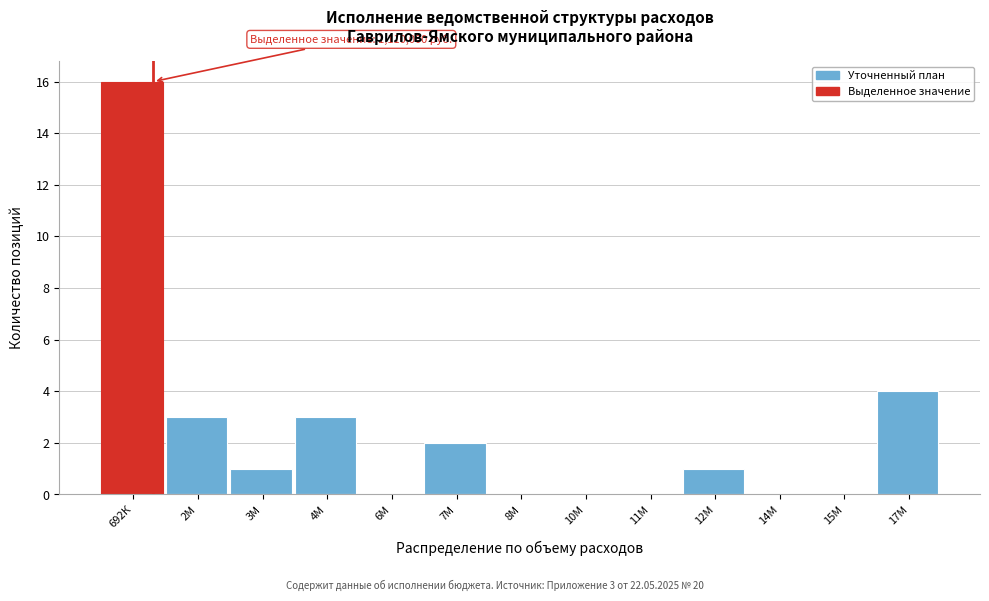

Reading left to right, what are all the values shown in this chart?

692К=16	2М=3	3М=1	4М=3	6М=0	7М=2	8М=0	10М=0	11М=0	12М=1	14М=0	15М=0	17М=4